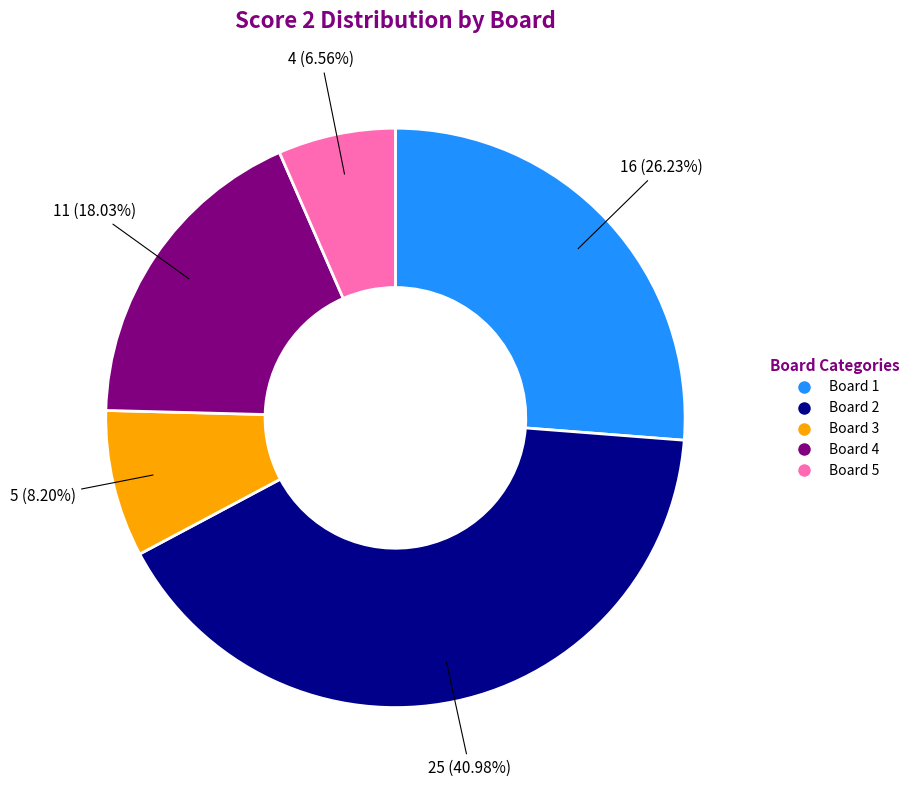

Which category has the biggest portion of the pie?

Board 2